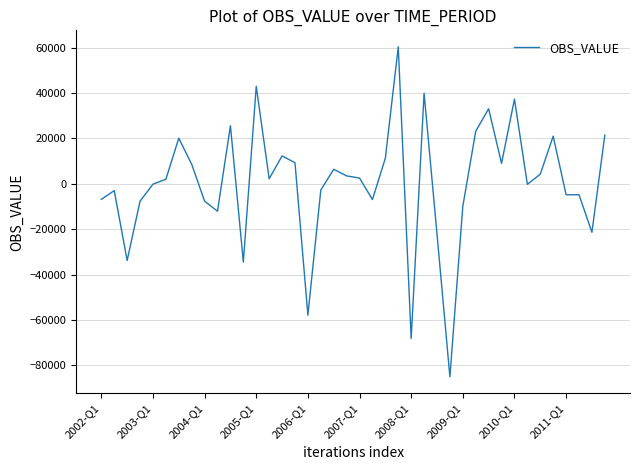

What is the minimum value shown in the chart?

-85078